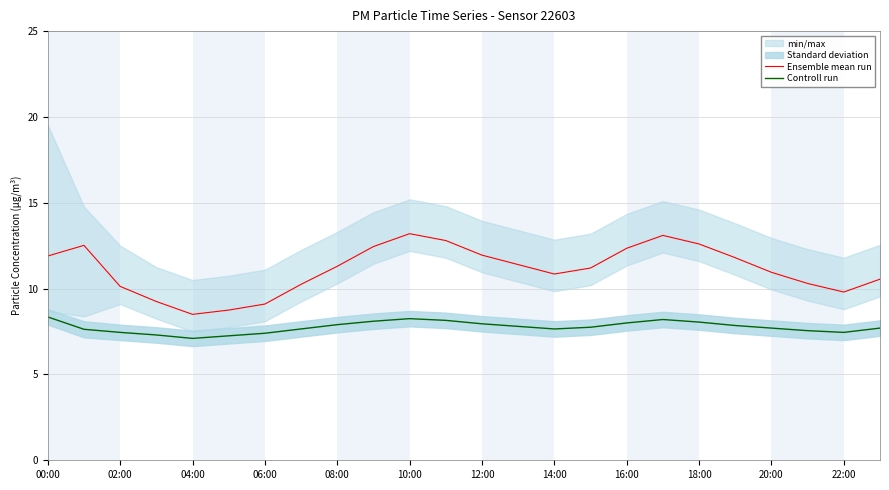

Which series has the largest total across all categories?

Ensemble mean run